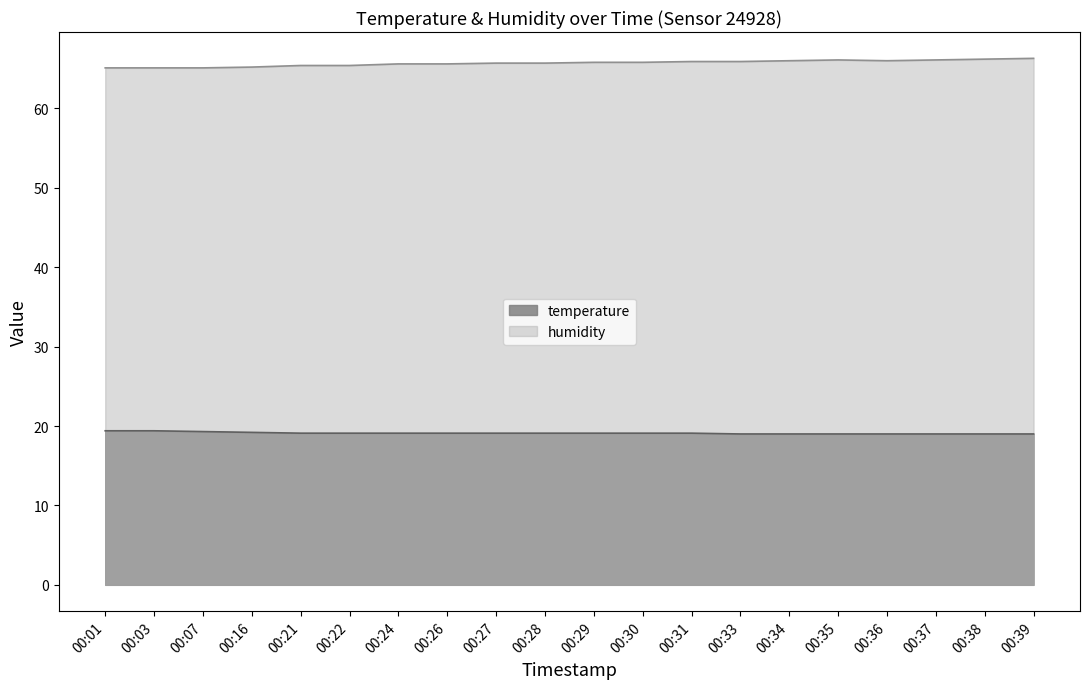

The humidity series shows 38.3 at 00:16. True or false?

False